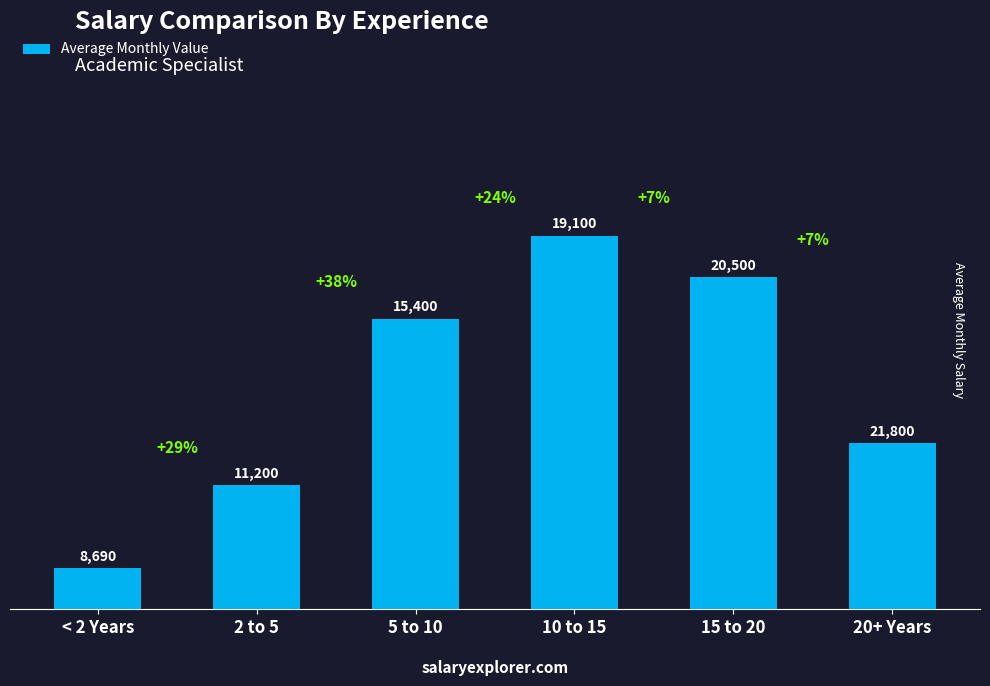

What is the label of the 4th bar from the right?

5 to 10